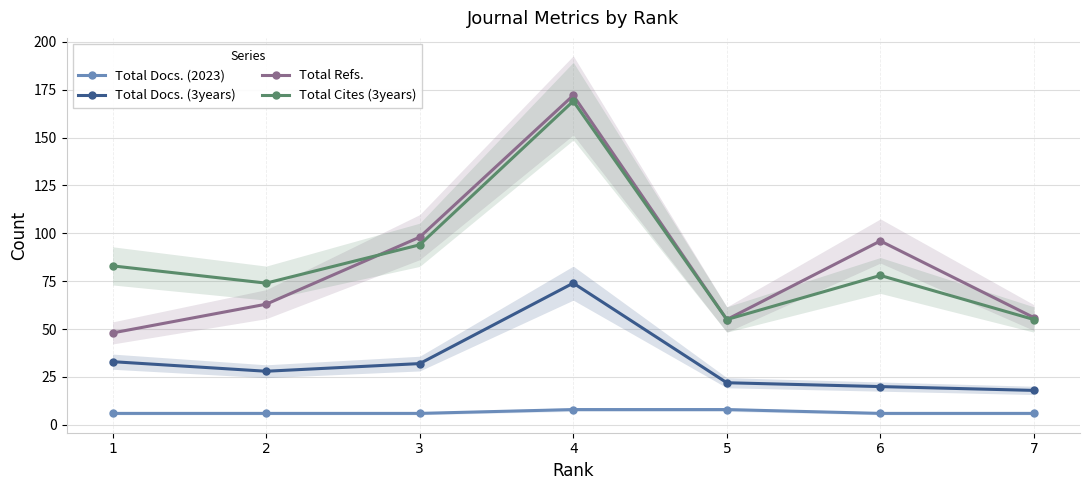

What are all the series names shown in the legend?

Total Docs. (2023), Total Docs. (3years), Total Refs., Total Cites (3years)